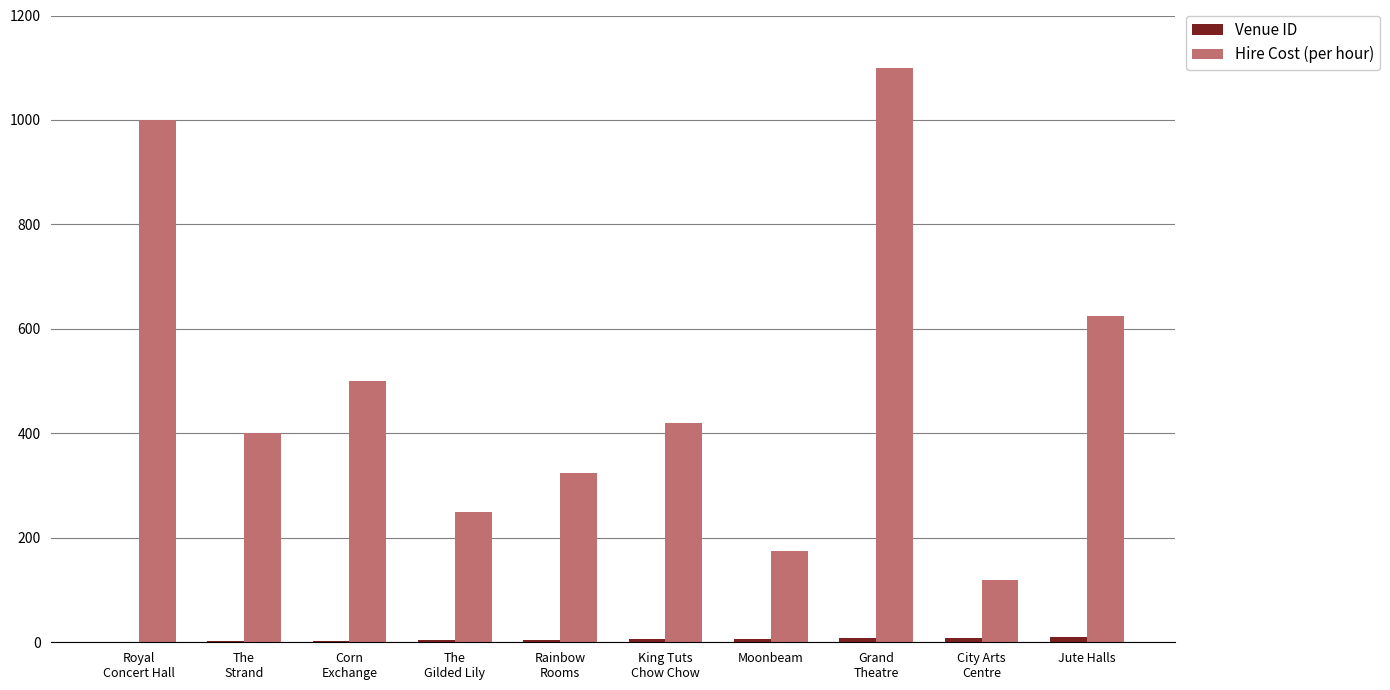

What is the sum of all Hire Cost (per hour) values?

4915